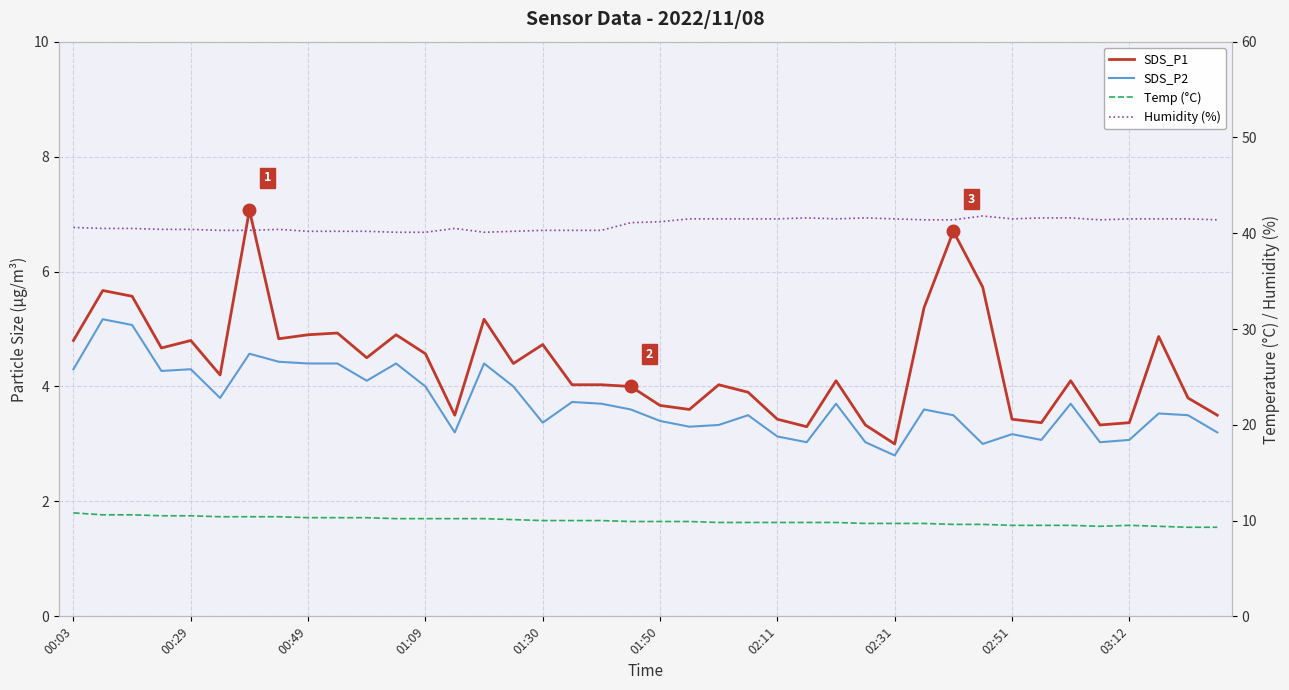

At which category does the chart reach its minimum across all series?

02:31